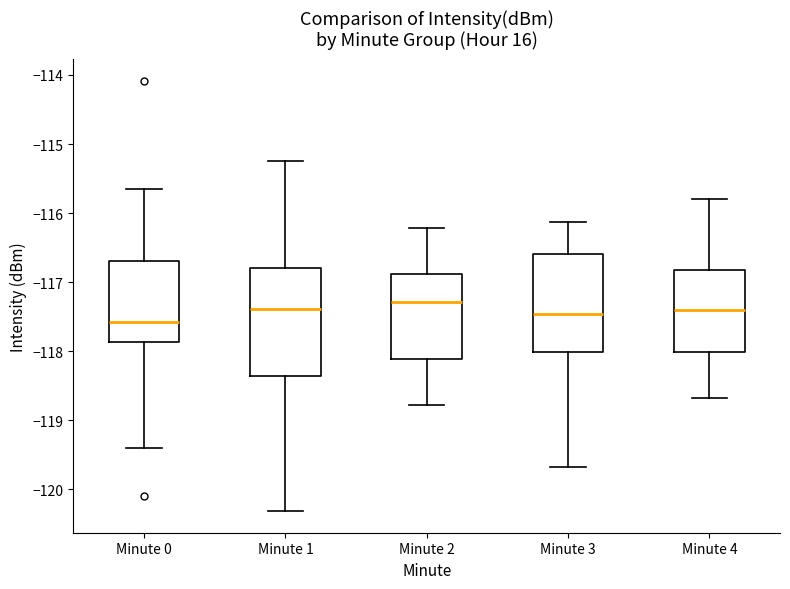

Reading left to right, read every box against the y-axis: the position of its median line, the range the box covers, and the ends of its whiskers. The values are not printed on the chart, so give them approximately, as read against the axis.

Minute 0: median -117.6, box -117.9 to -116.7, whiskers -119.4 to -115.6
Minute 1: median -117.4, box -118.4 to -116.8, whiskers -120.3 to -115.2
Minute 2: median -117.3, box -118.1 to -116.9, whiskers -118.8 to -116.2
Minute 3: median -117.5, box -118.0 to -116.6, whiskers -119.7 to -116.1
Minute 4: median -117.4, box -118.0 to -116.8, whiskers -118.7 to -115.8